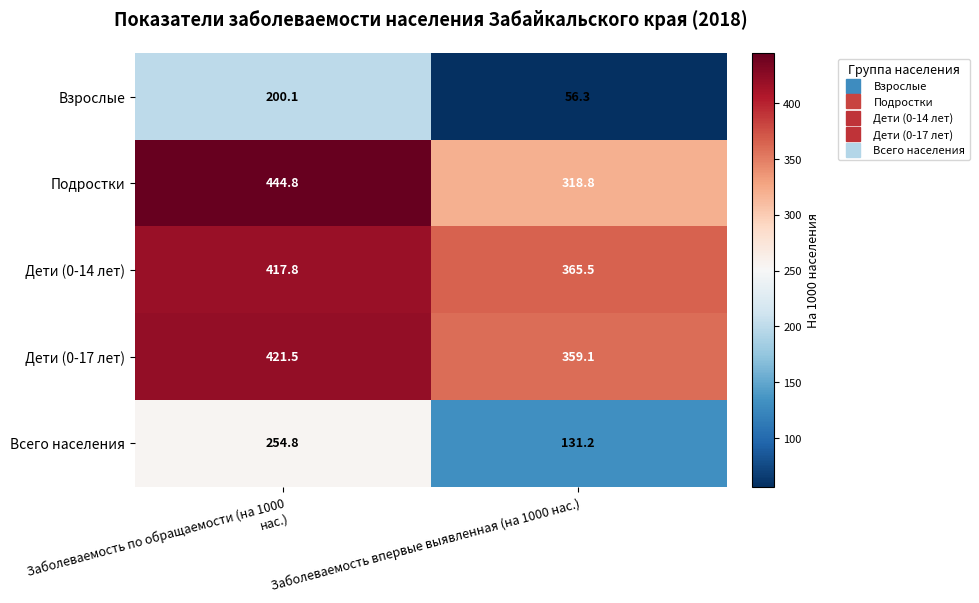

What is the difference between the maximum and minimum values in the Подростки series?

126.0